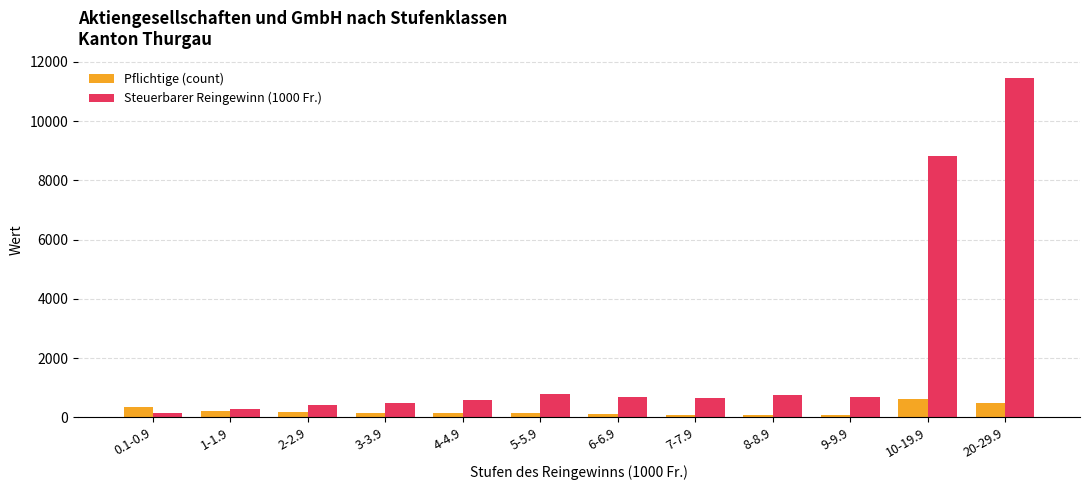

What are all the series names shown in the legend?

Pflichtige (count), Steuerbarer Reingewinn (1000 Fr.)